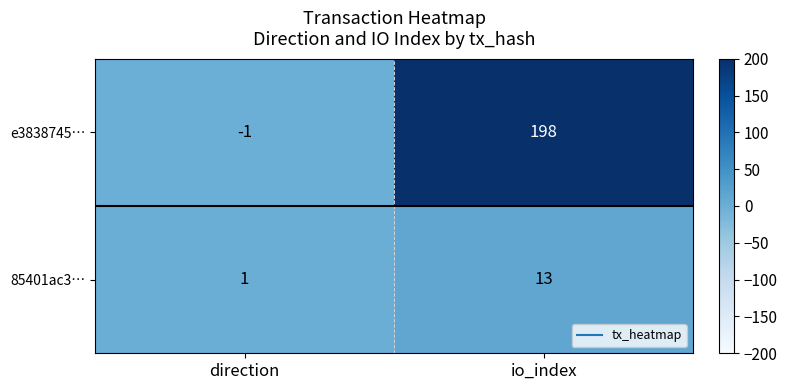

What is the approximate value of e3838745… at io_index?

198